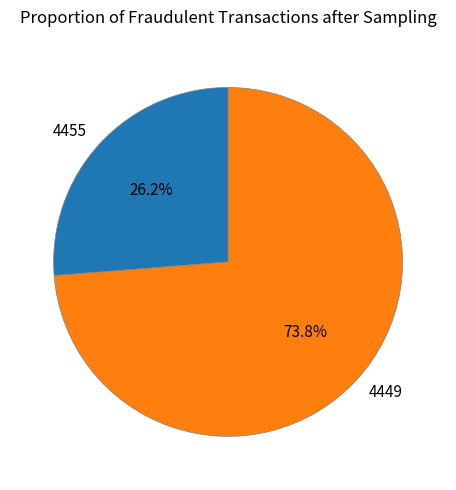

How many slices are in this pie chart?

2